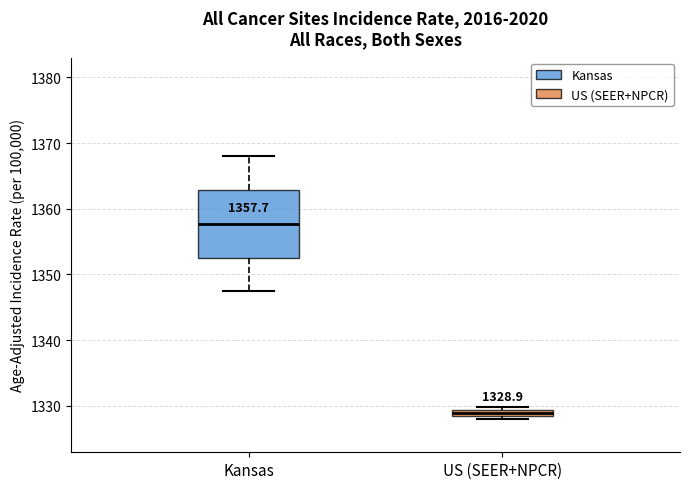

Which box's median line is the lowest?

US (SEER+NPCR)